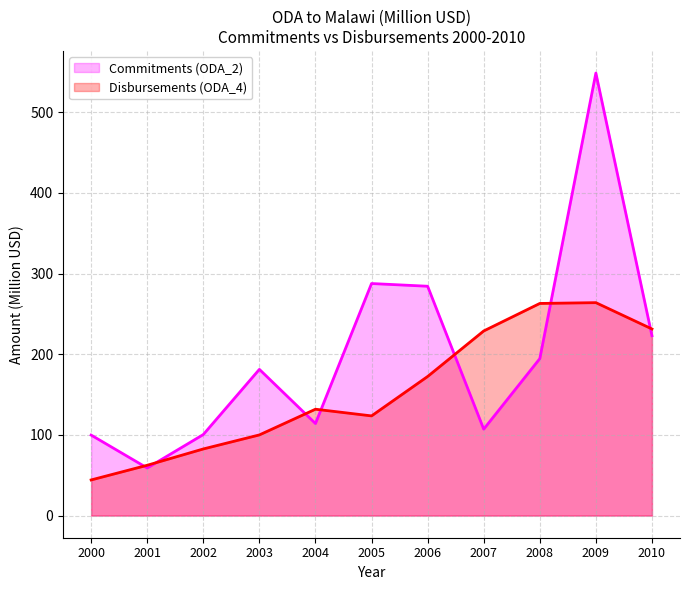

Which label corresponds to the largest value in the chart?

2009